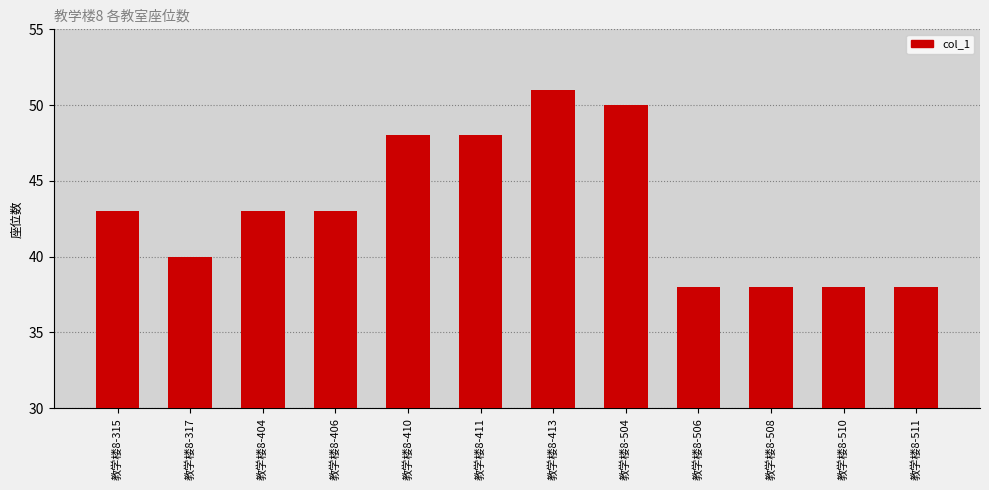

What is the approximate value at 教学楼8-413, to the nearest 10?

50